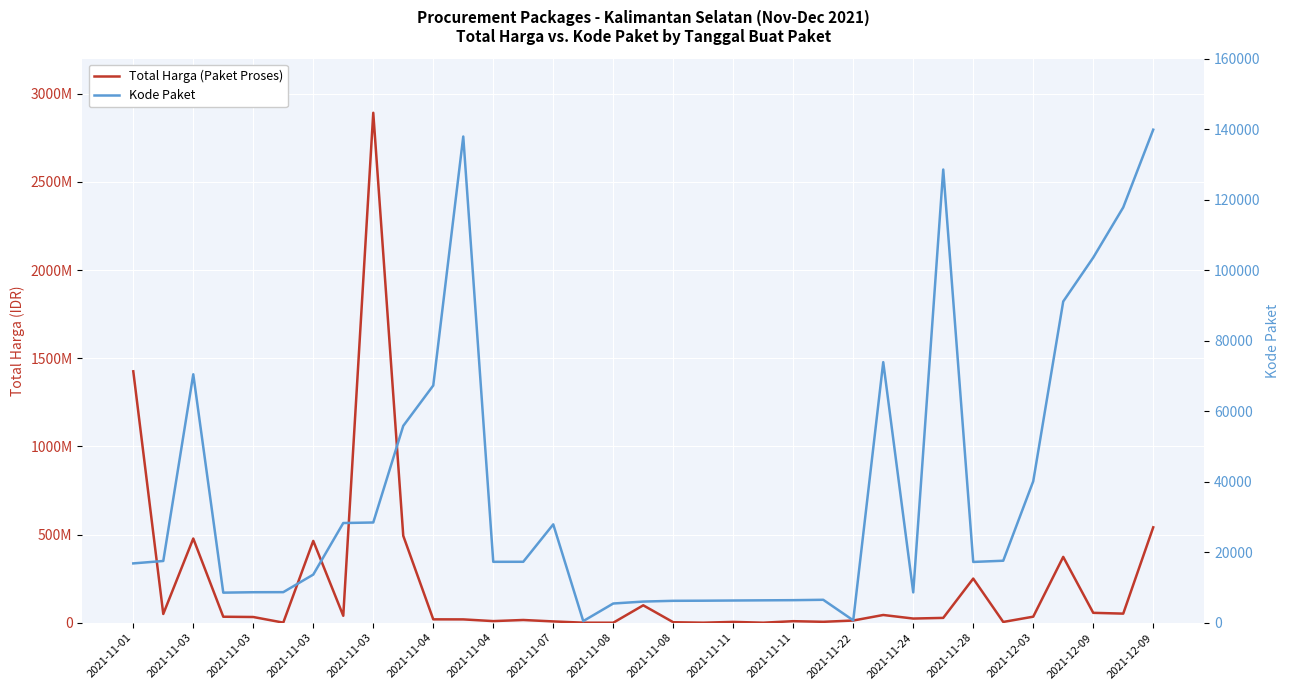

What is the sum of the Total Harga (Paket Proses) values at 2021-11-08 and 2021-11-03?

35213200